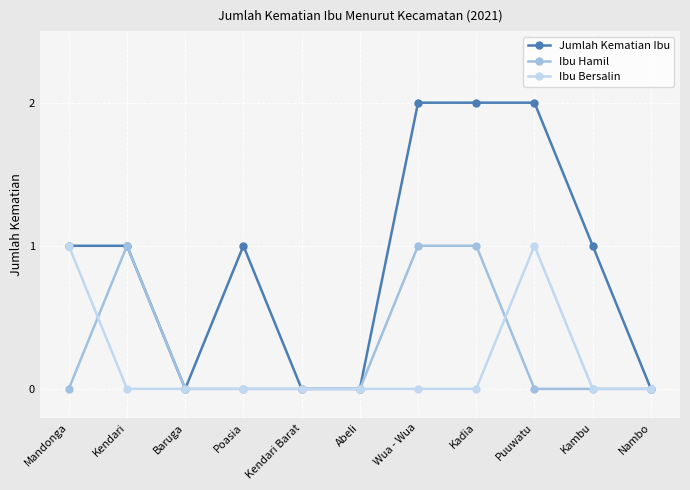

What is the difference between the second highest and minimum values in the Jumlah Kematian Ibu series?

2